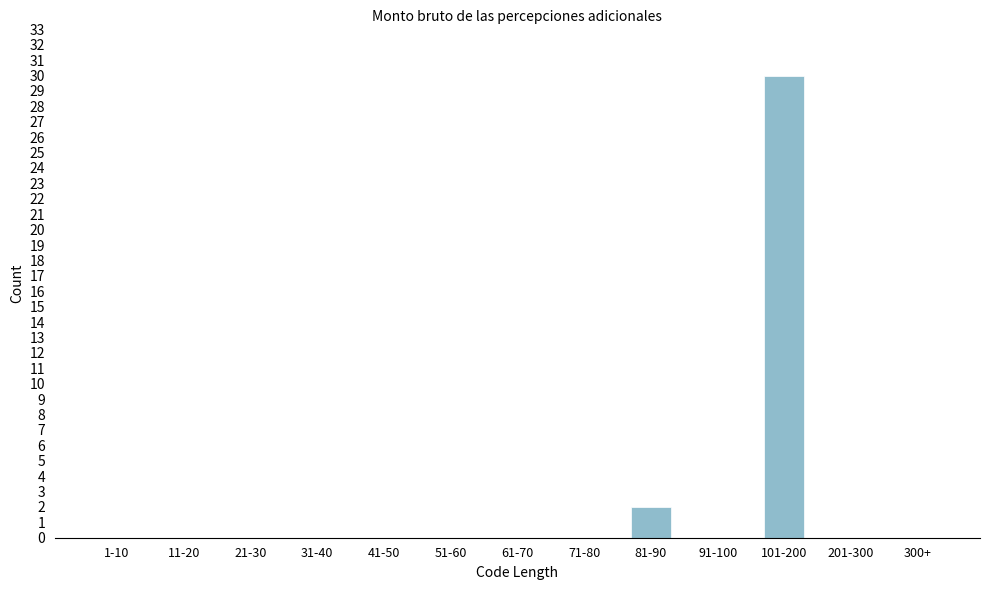

Reading left to right, what are all the values shown in this chart?

1-10=0	11-20=0	21-30=0	31-40=0	41-50=0	51-60=0	61-70=0	71-80=0	81-90=2	91-100=0	101-200=30	201-300=0	300+=0